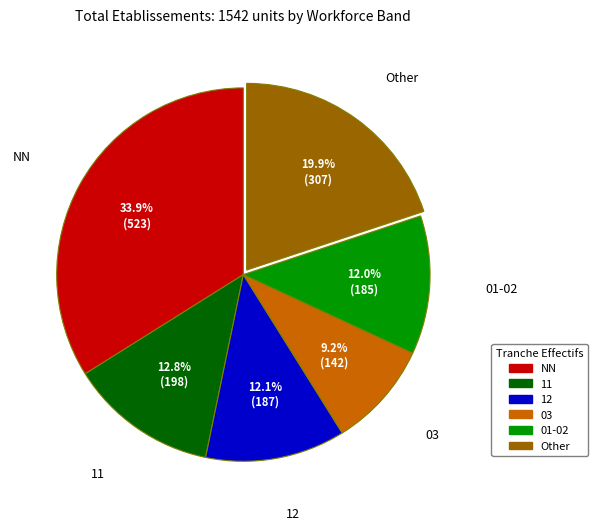

Does any single category account for the majority?

No